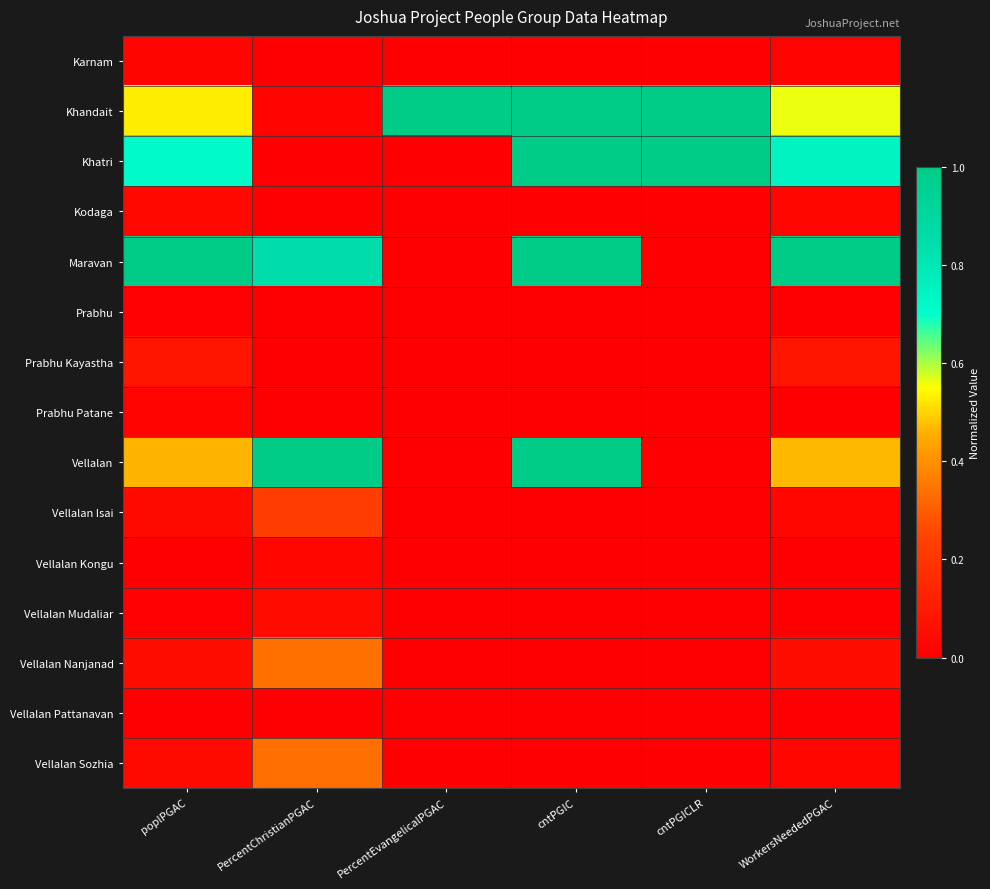

How many data points does each series have?

6